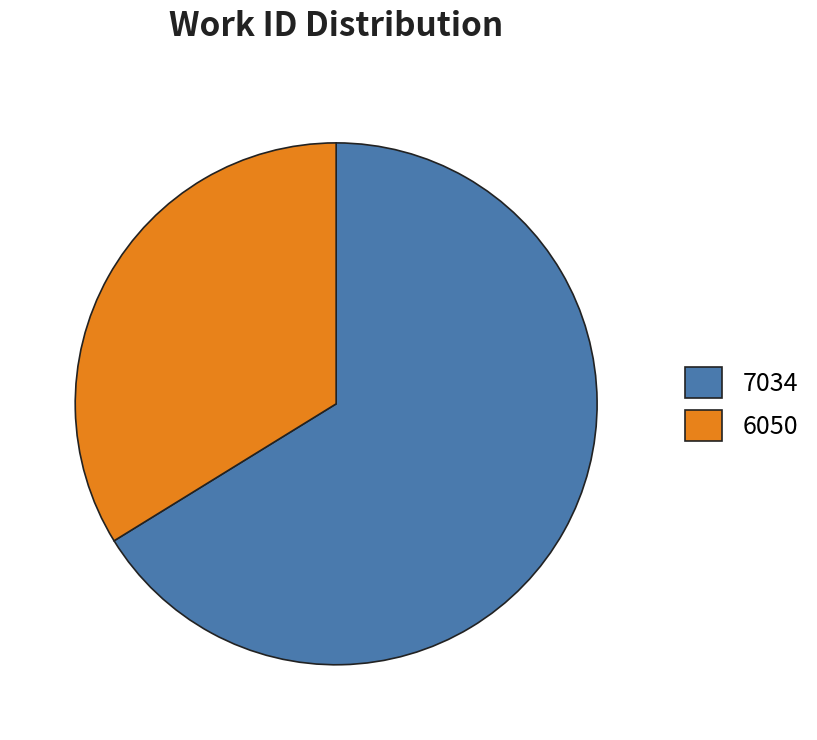

Do 7034 and 6050 together represent more than half of the pie?

Yes